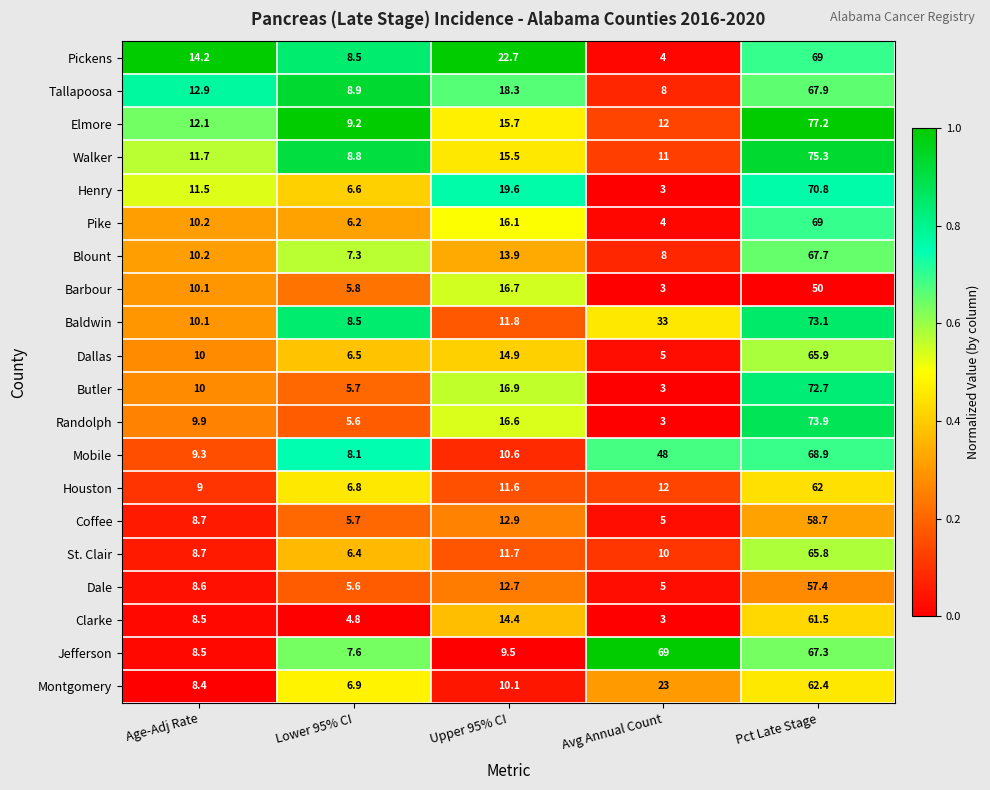

Which series has the widest spread of values?

Randolph